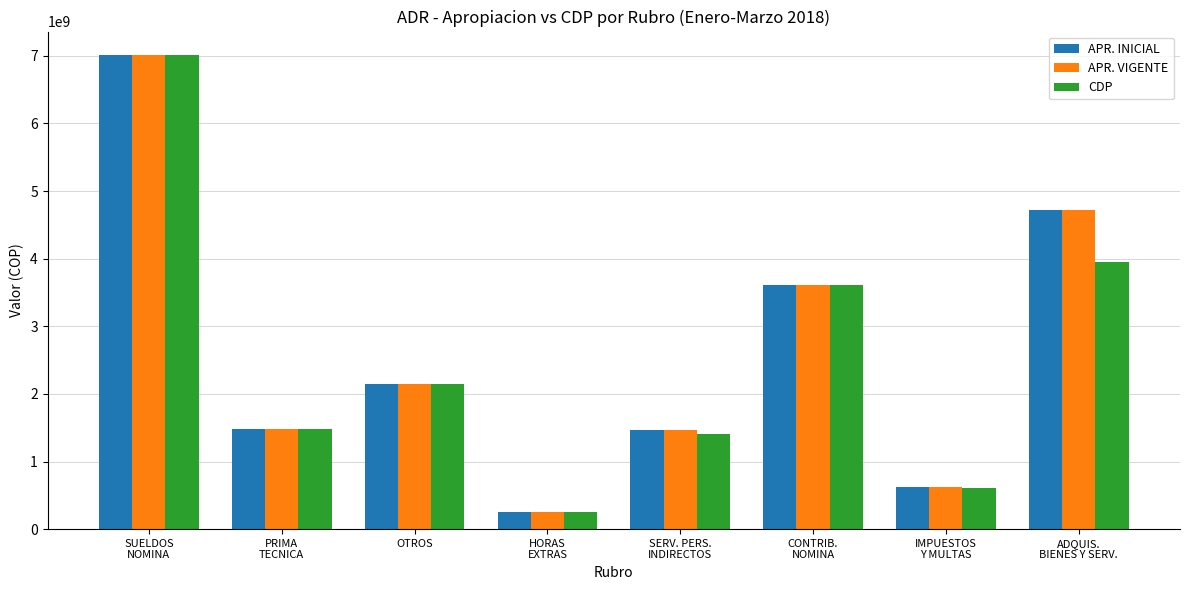

What is the difference between the CDP values at IMPUESTOS
Y MULTAS and HORAS
EXTRAS?

346000000